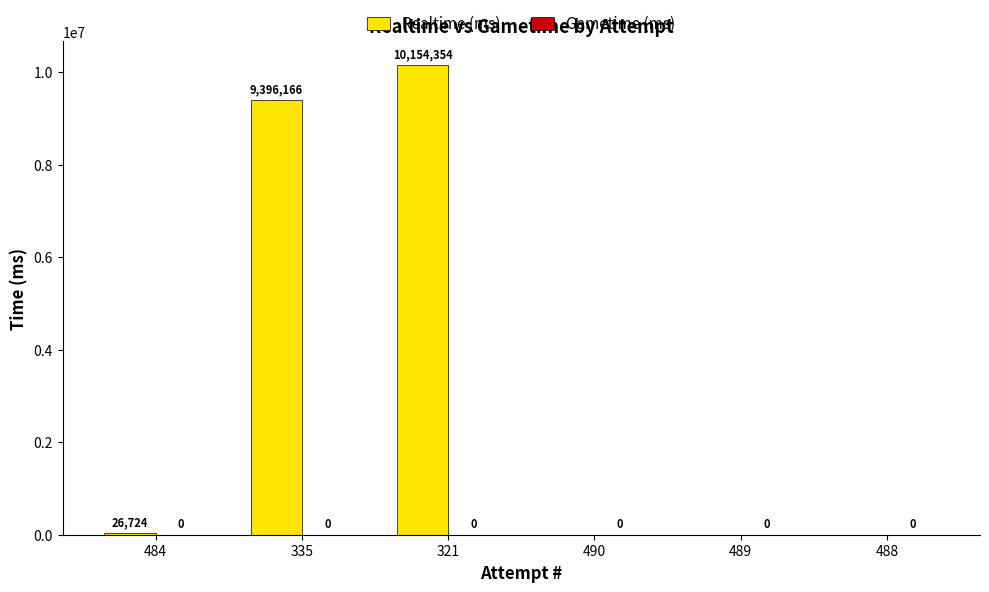

What is the greatest value displayed?

10154354